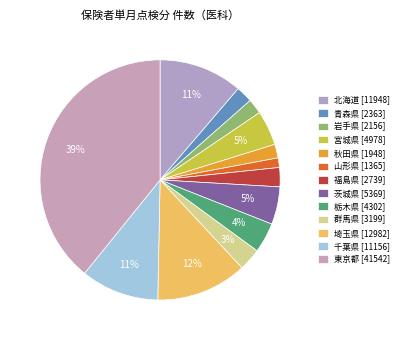

Count the number of slices in the pie.

13